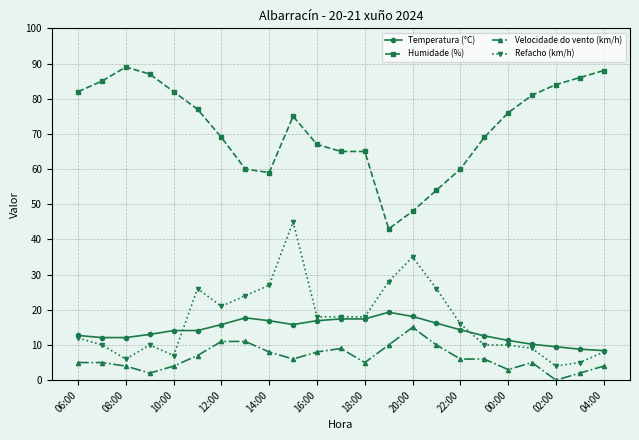

Count the number of data series in this chart.

4